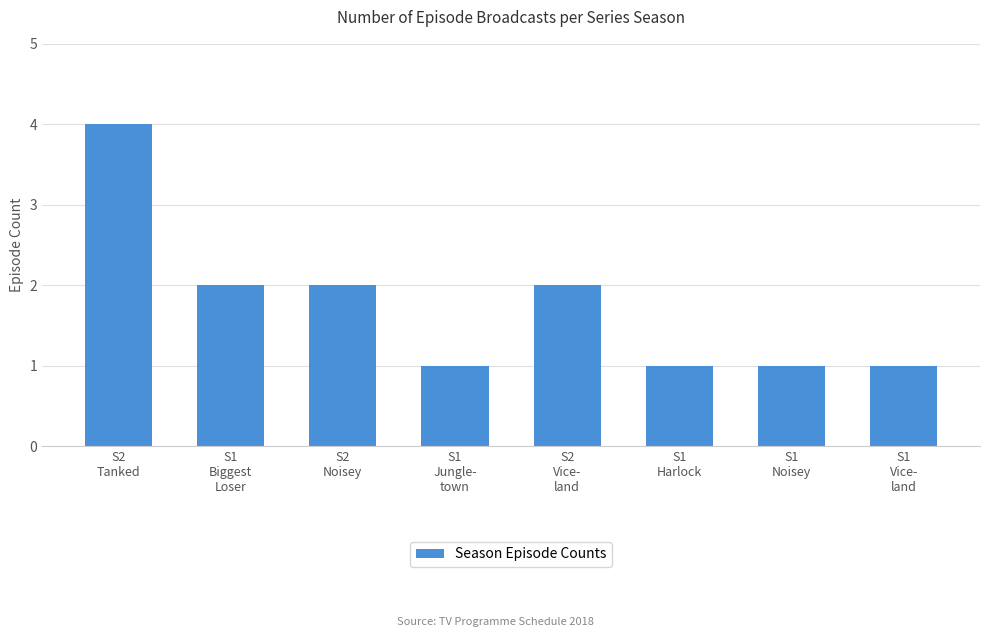

Reading left to right, list all the values displayed in this chart.

4	2	2	1	2	1	1	1